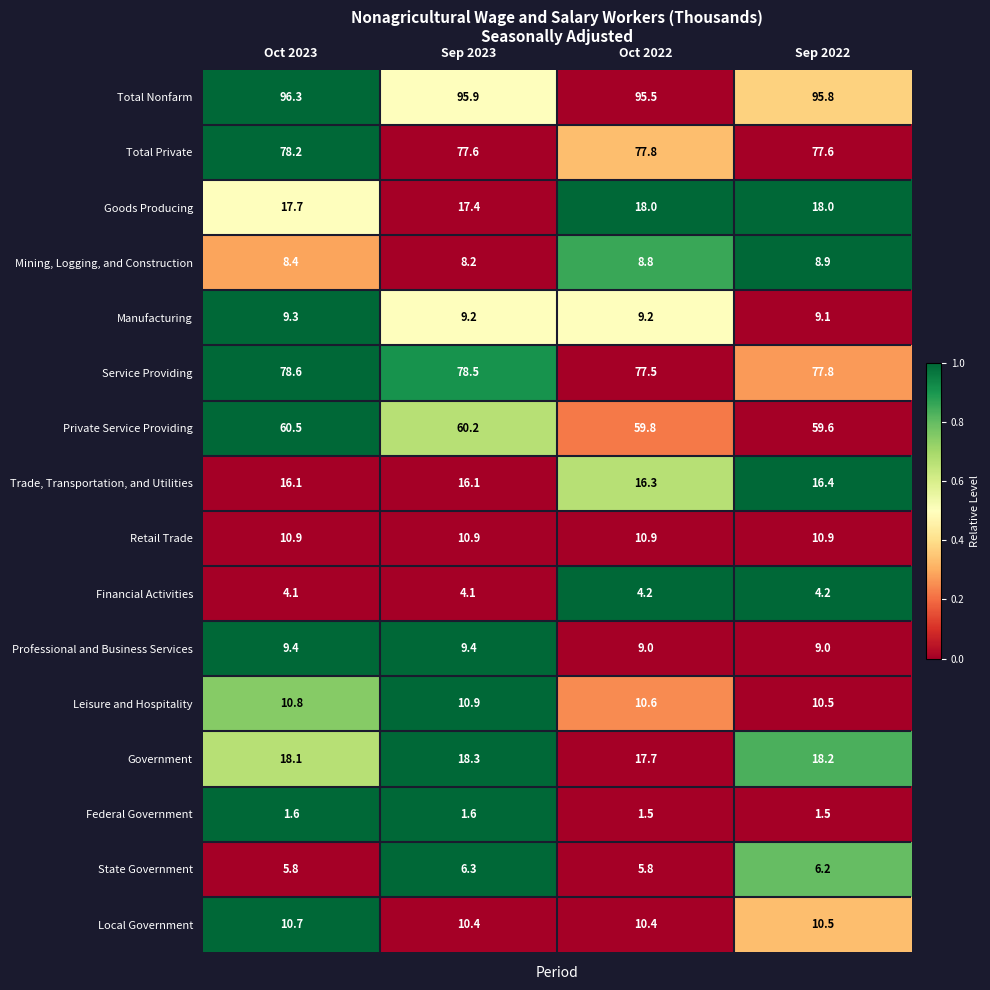

Which label corresponds to the largest value in the chart?

Oct 2023